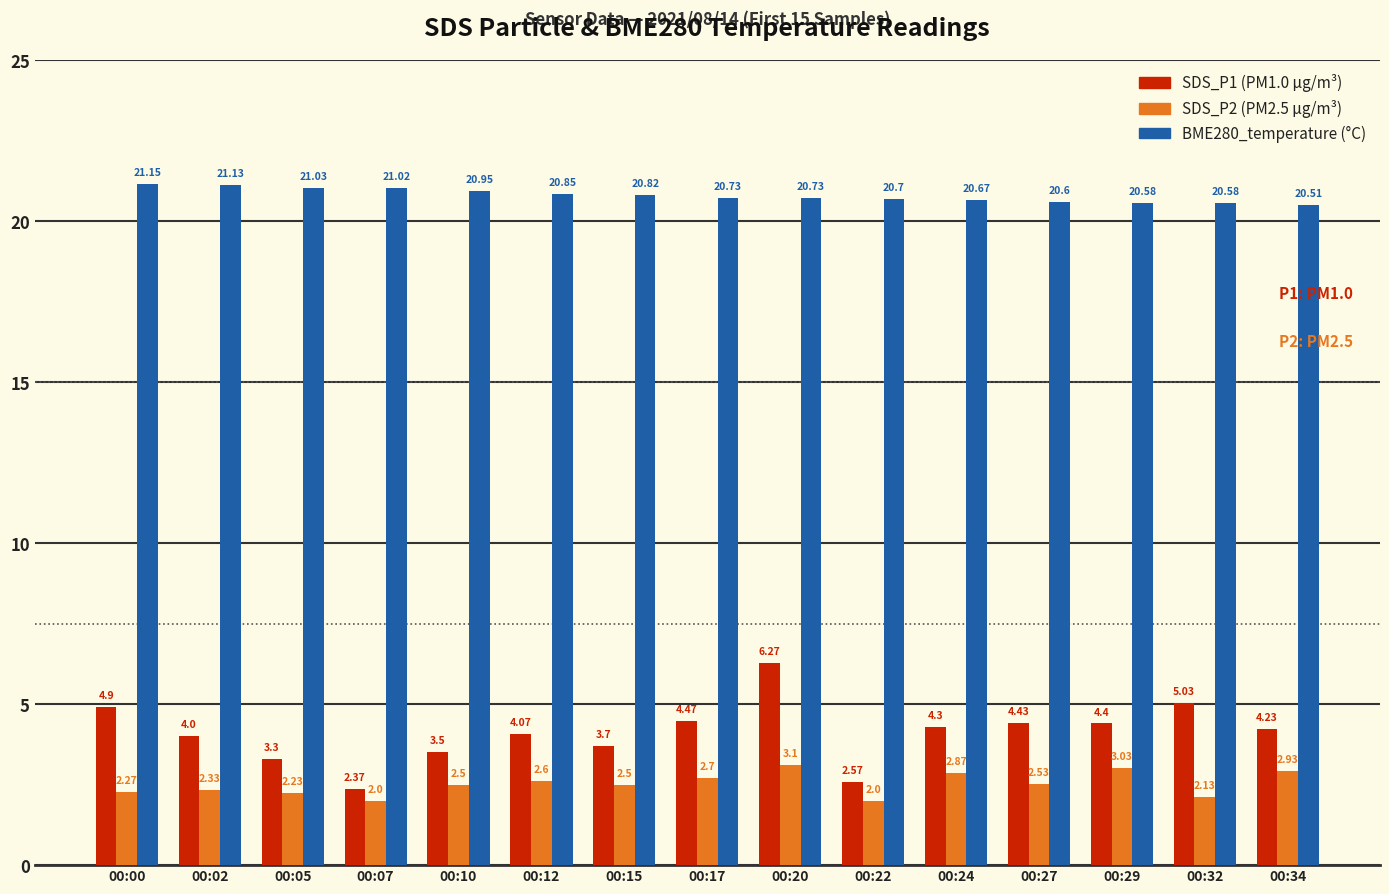

What is the smallest value displayed?

2.0